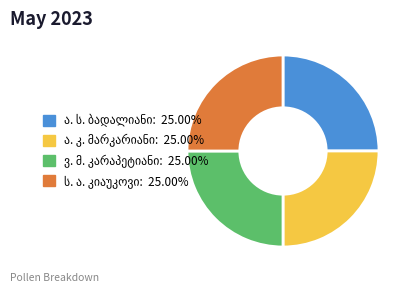

Is there a majority slice in this chart?

No